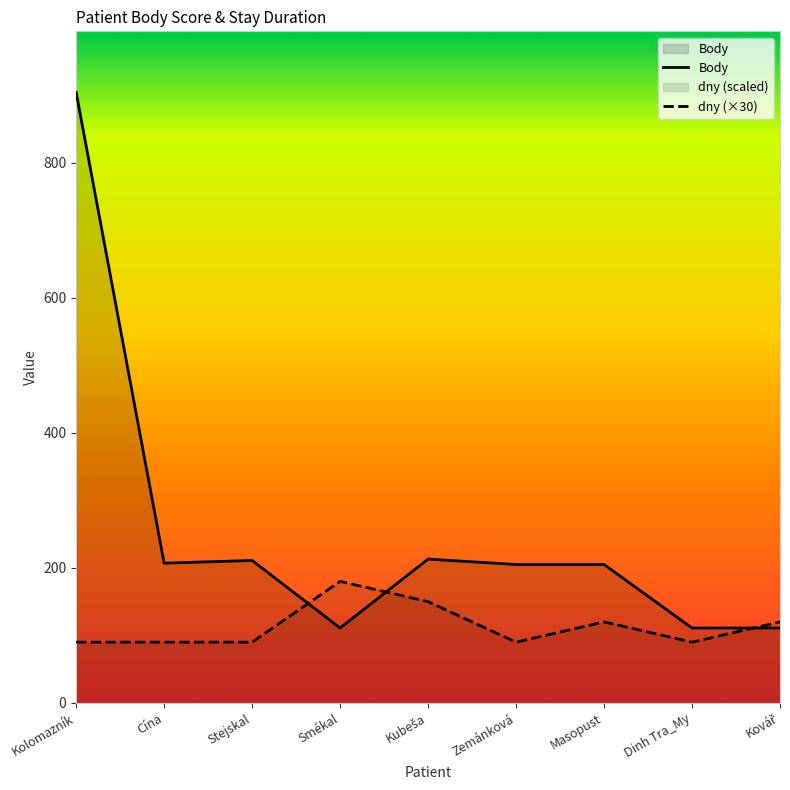

Is it true that dny equals 120 at Kovář?

True